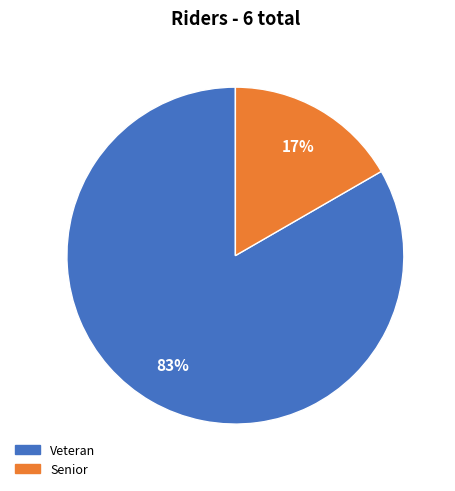

Is there any slice that represents more than half of the pie?

Yes